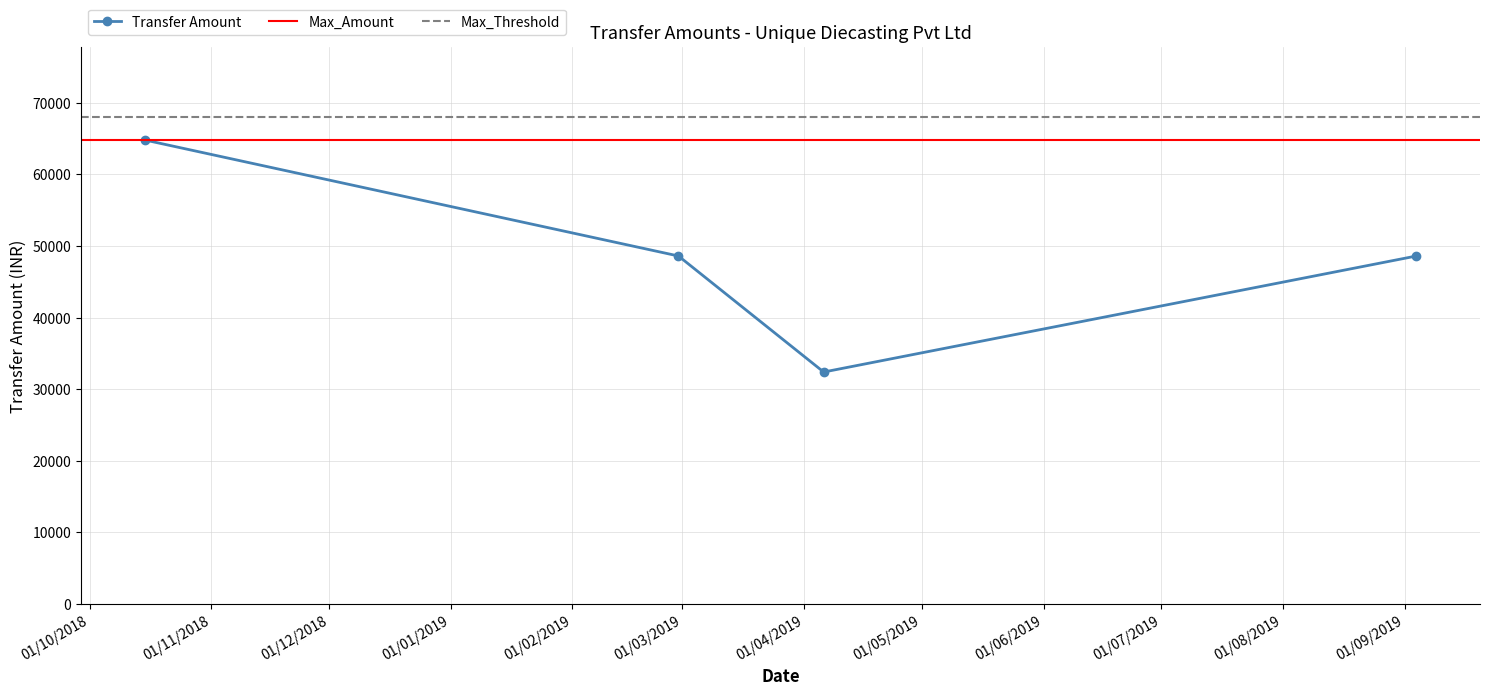

Which category has the lowest value across all series?

06/04/2019